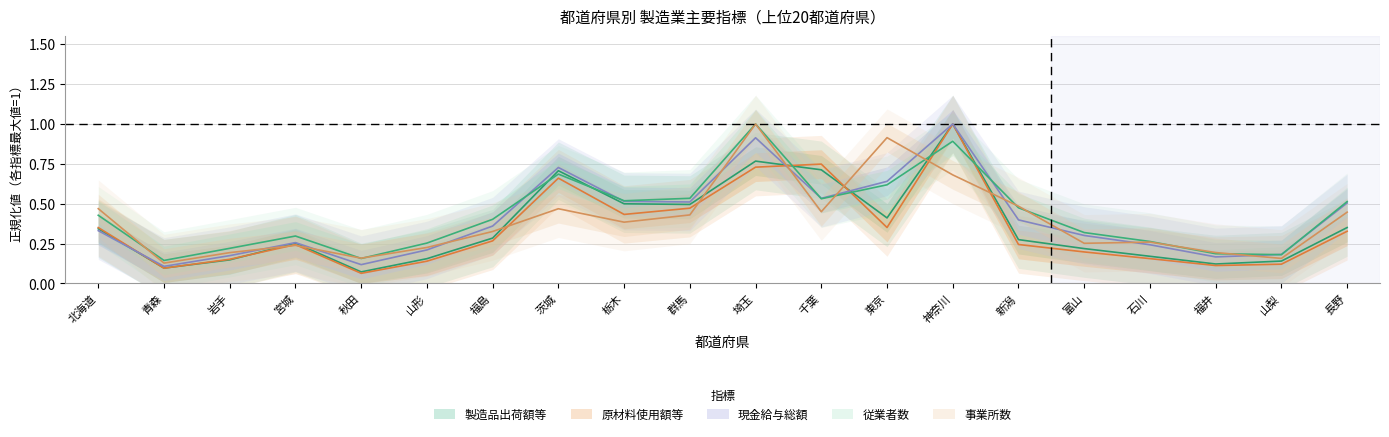

What is the sum of all 製造品出荷額等 values?

7.2